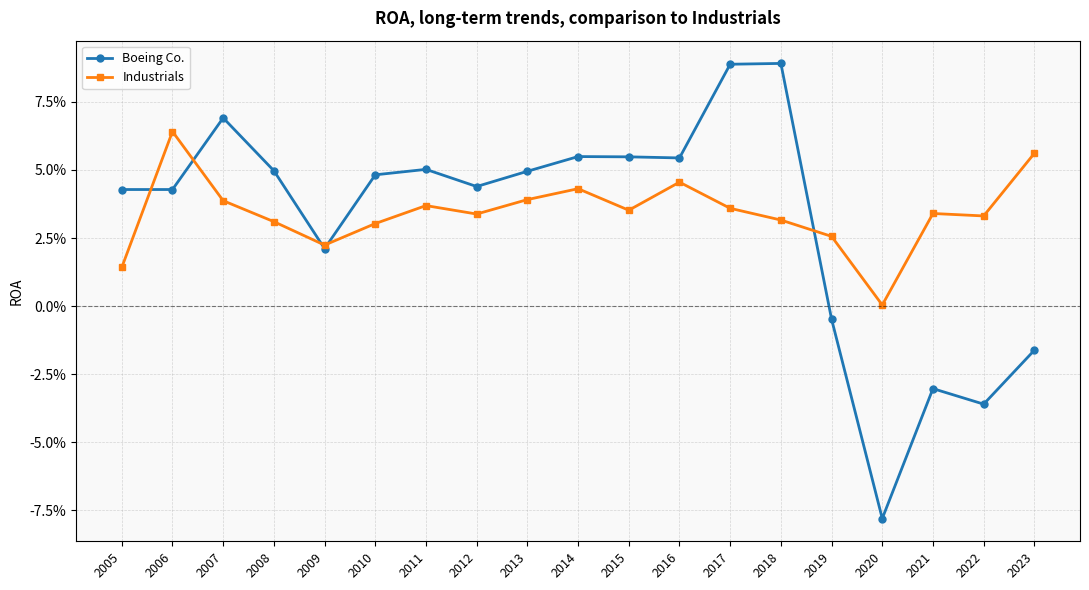

What are all the series names shown in the legend?

Boeing Co., Industrials